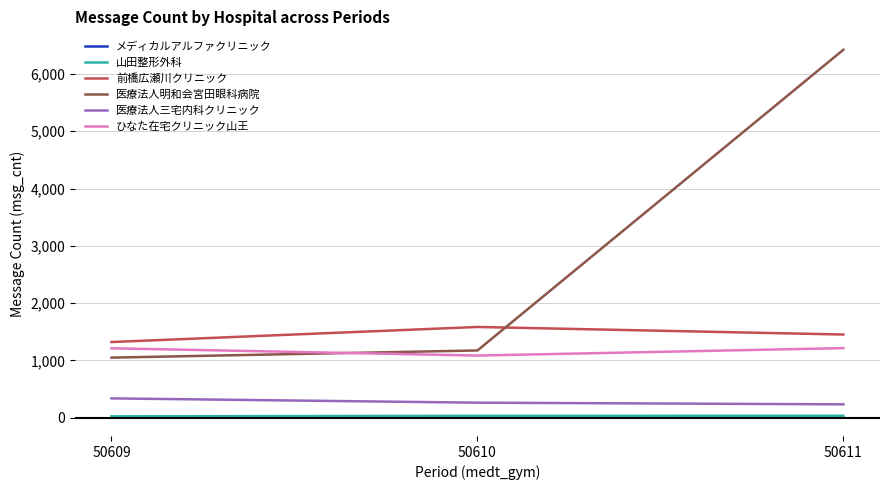

True or false: 医療法人明和会宮田眼科病院 has a value of 6422 at 50611.

True